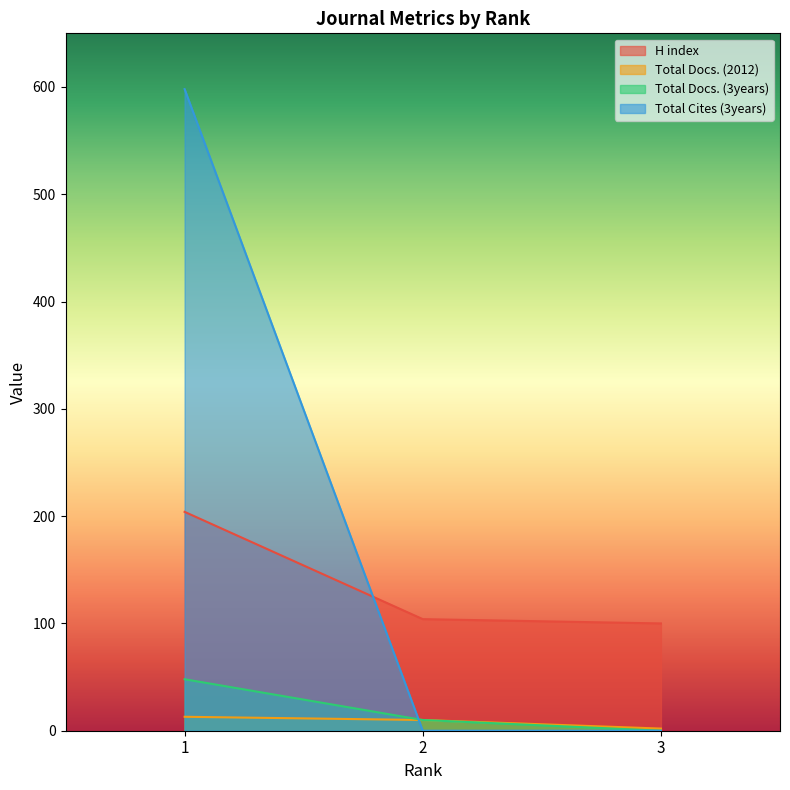

What is the value of the Total Docs. (2012) point at the 2nd from the left?

10